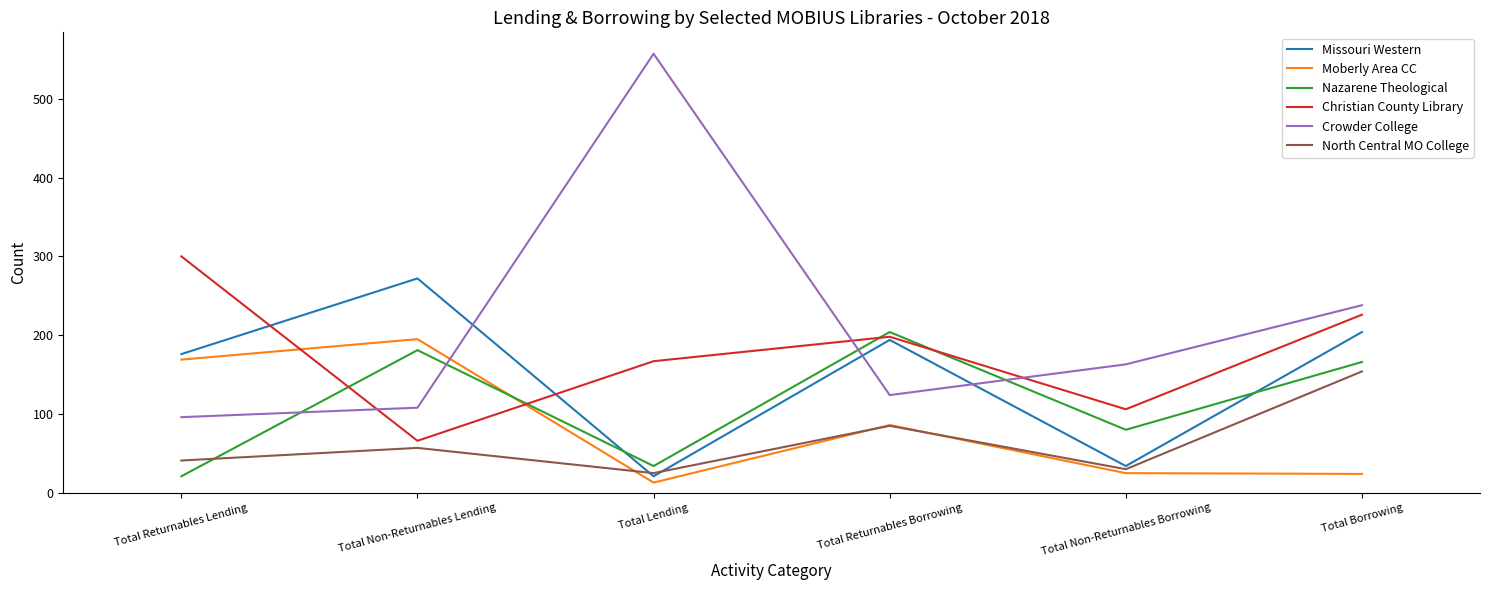

The Missouri Western series shows 34 at Total Non-Returnables Borrowing. True or false?

True